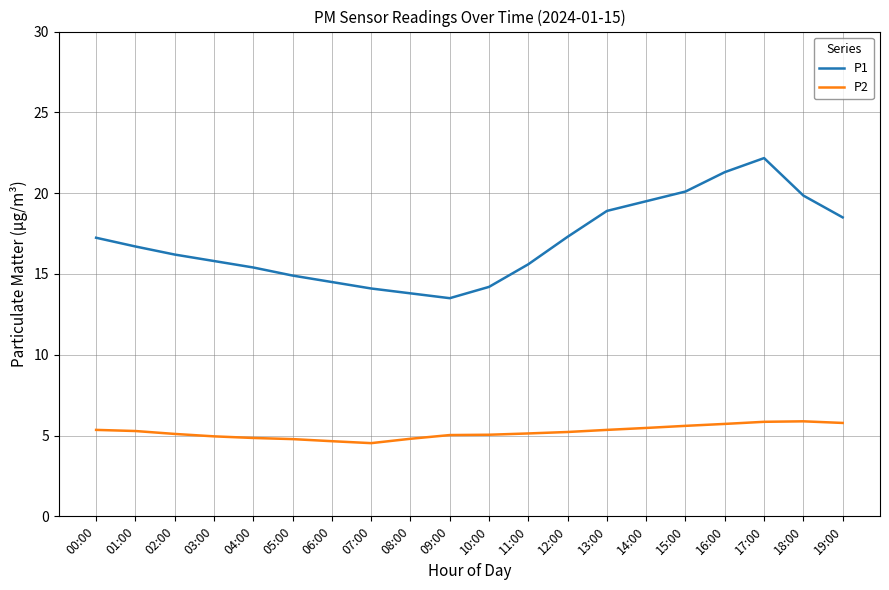

At how many categories does at least one series exceed 4?

20